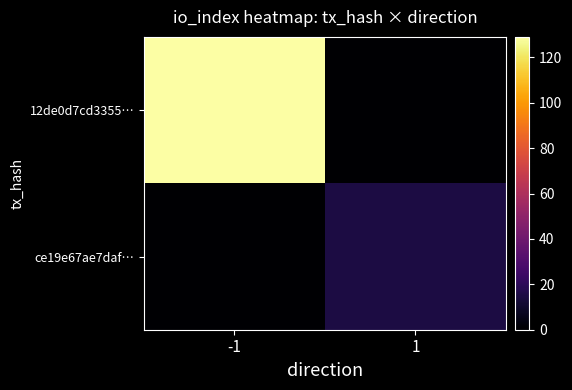

What is the maximum value shown in the chart?

129